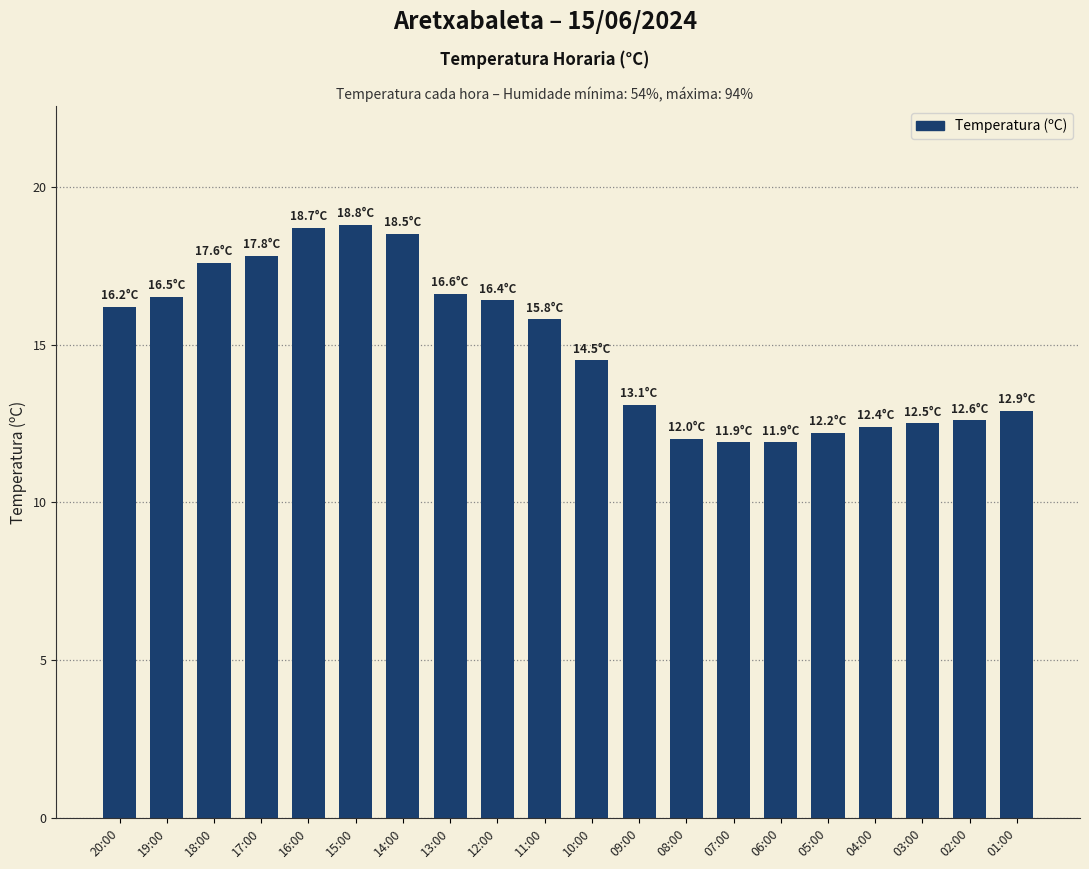

True or false: the data shows 12.4 at 04:00.

True